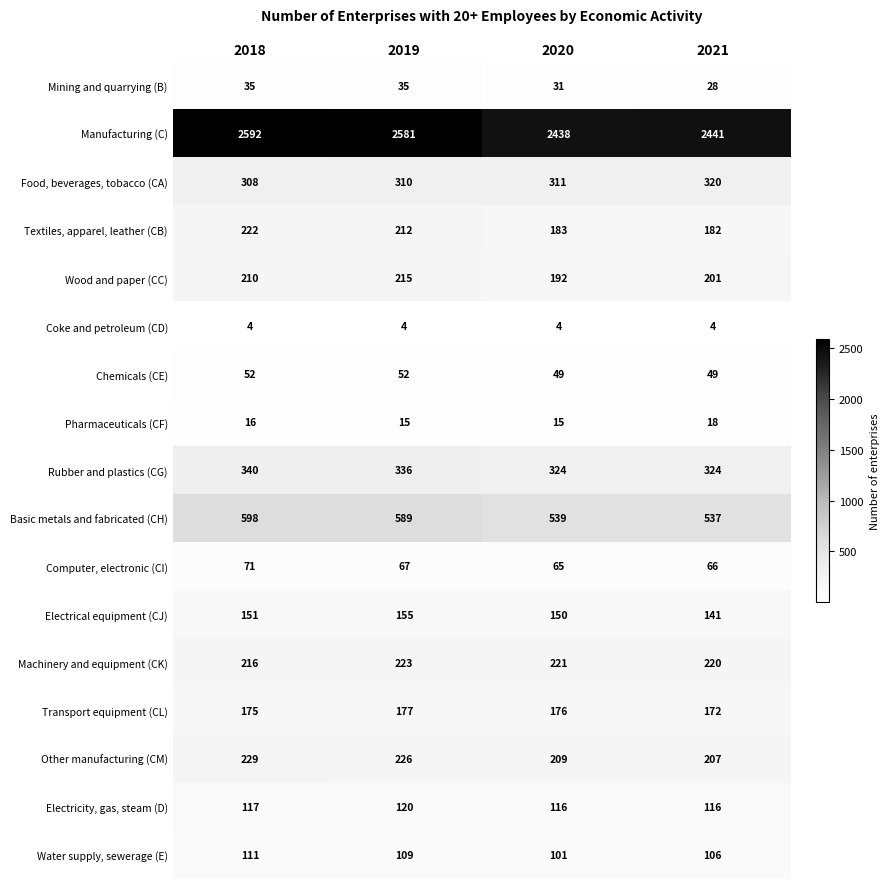

What is the difference between the highest and lowest values at 2021?

2437